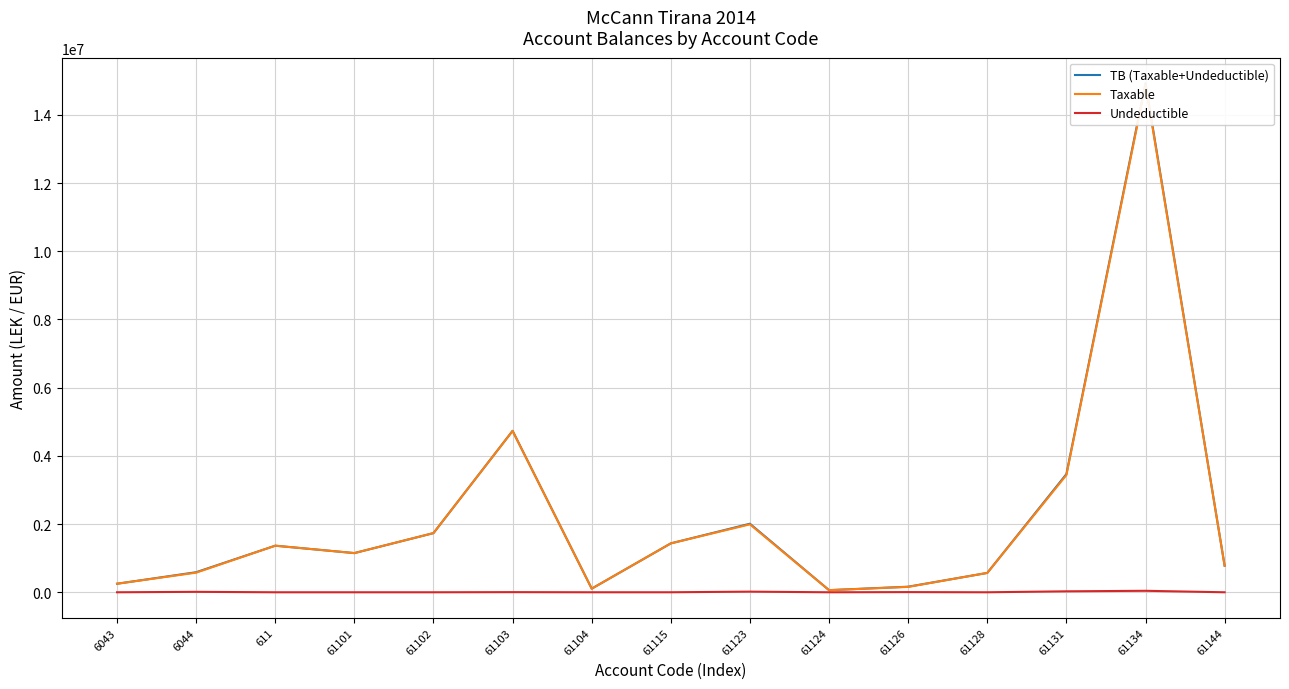

Which series has the largest total across all categories?

TB (Taxable+Undeductible)